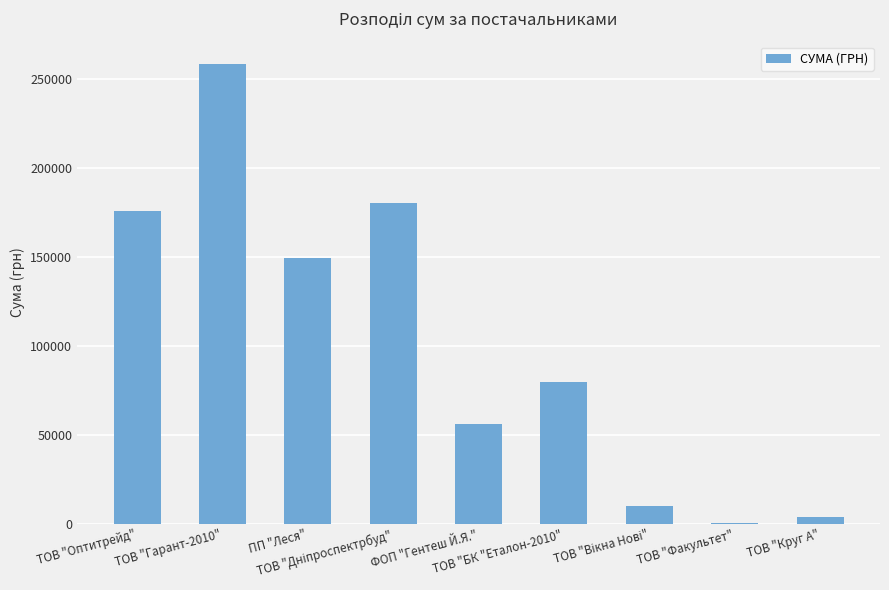

What is the maximum value shown in the chart?

258057.0